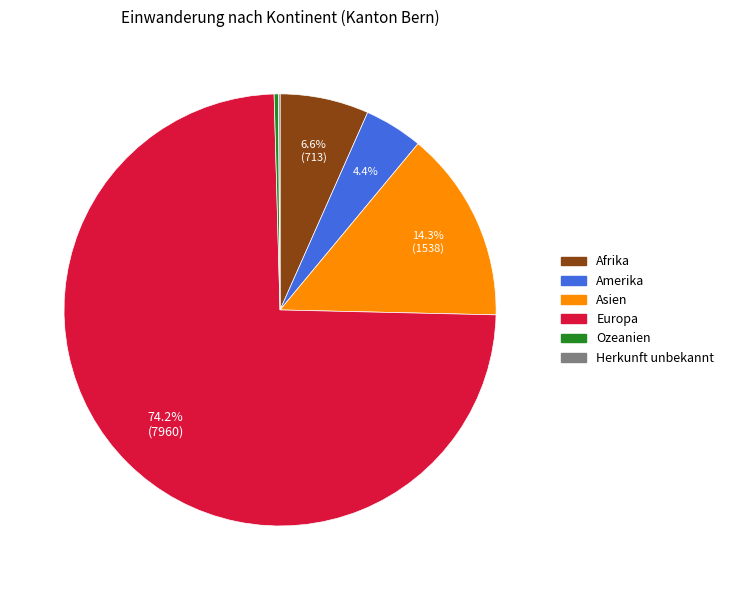

Does any single category account for the majority?

Yes